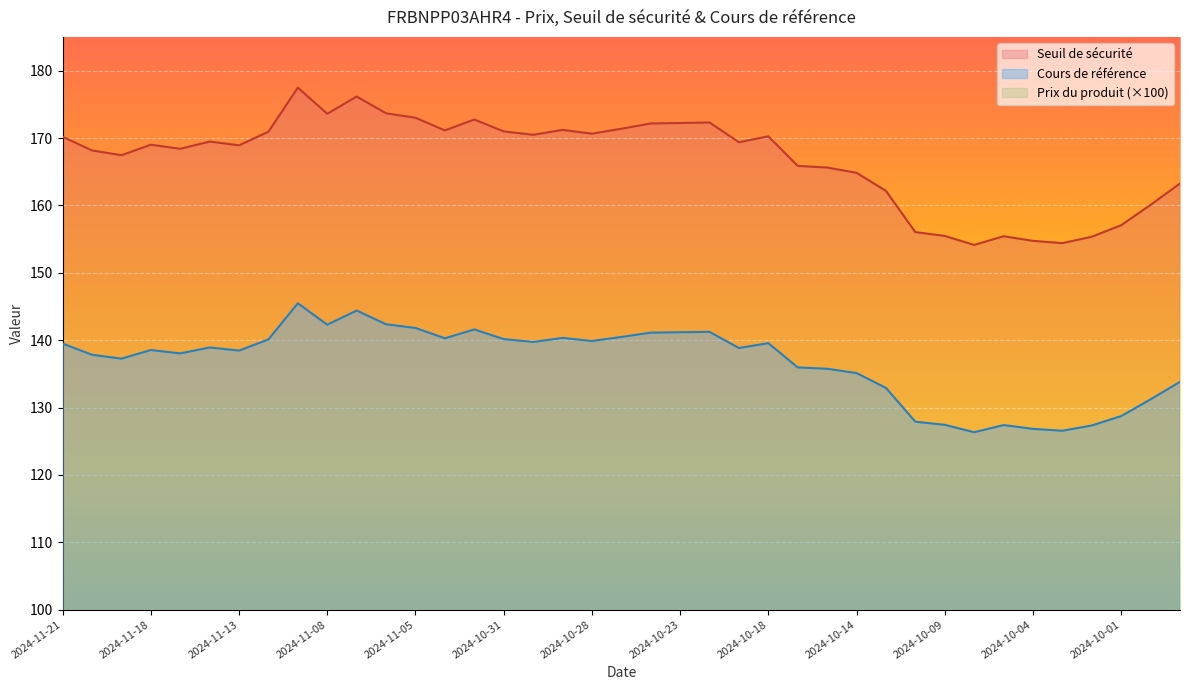

What is the spread (max minus min) of values at 2024-11-14?

122.5